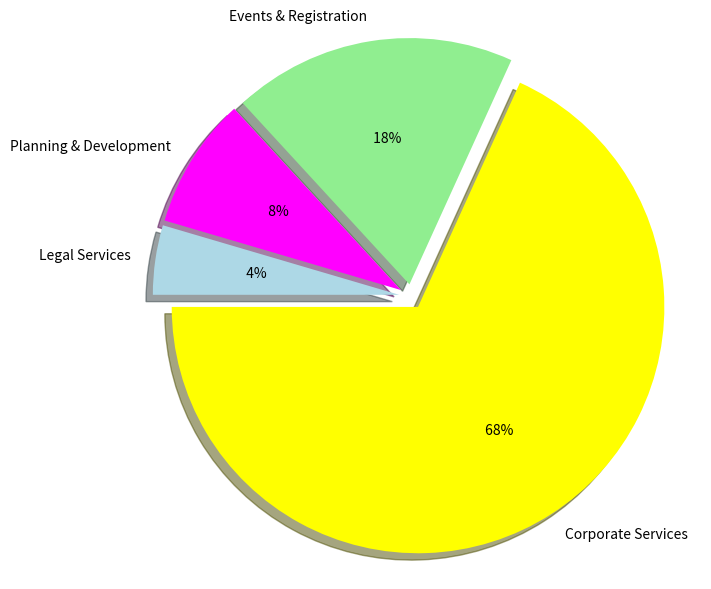

What is the largest slice in the pie chart?

Corporate Services